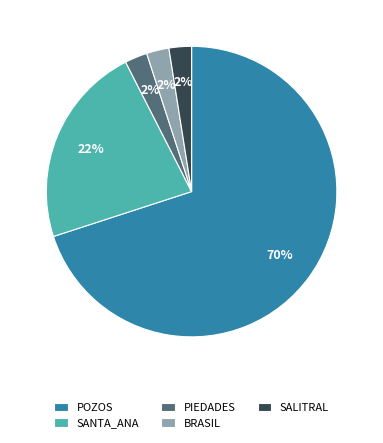

Combined, do BRASIL and SANTA_ANA account for over 50%?

No